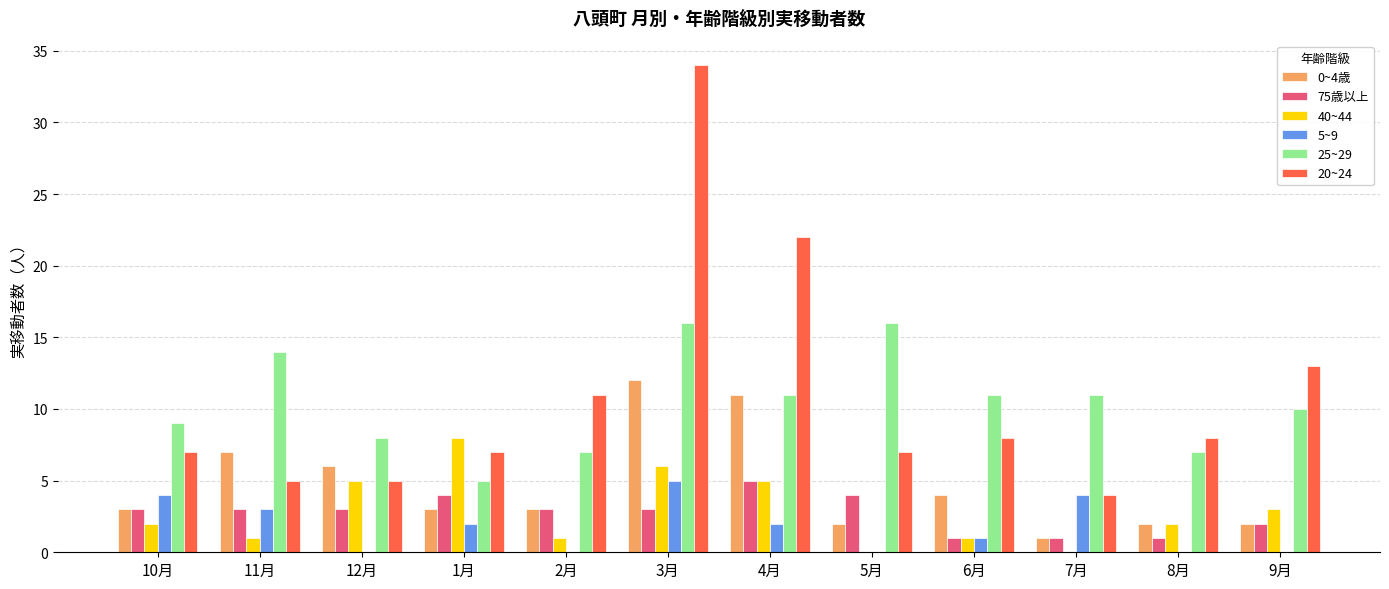

What is the sum of the 40~44 values at 9月 and 12月?

8